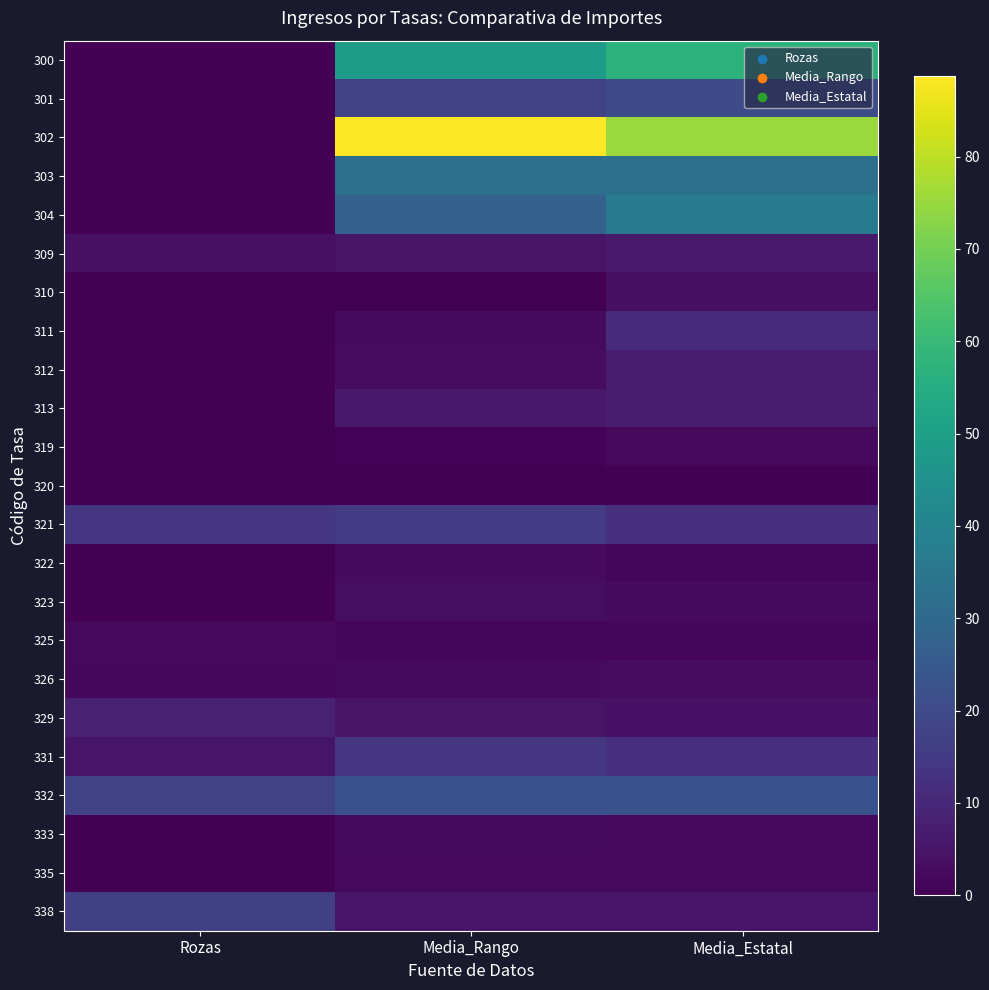

What is the spread (max minus min) of values at Media_Rango?

88.7